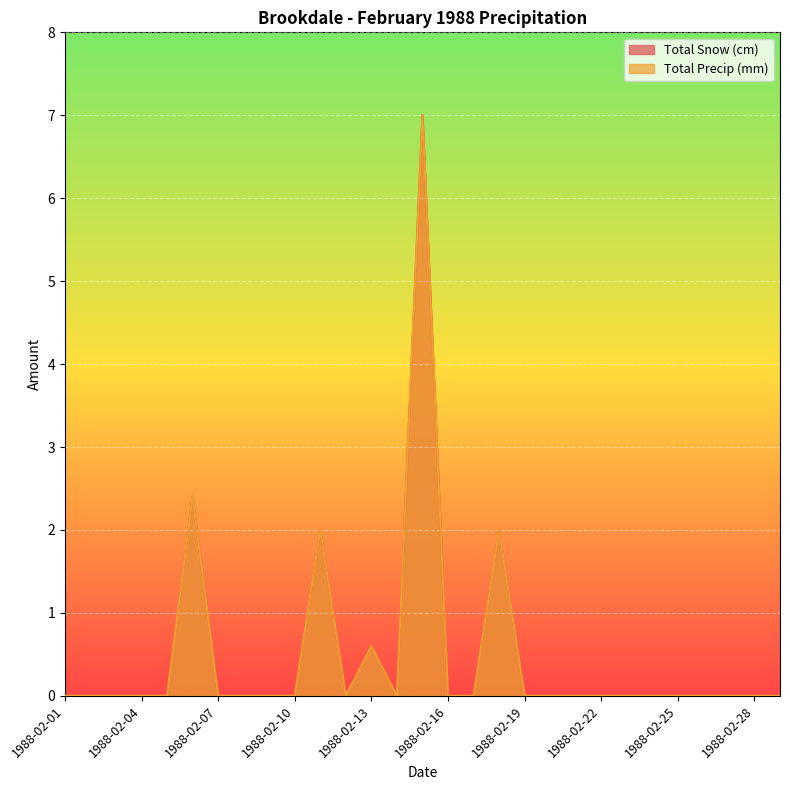

At which label is Total Snow (cm) closest to 3?

1988-02-06